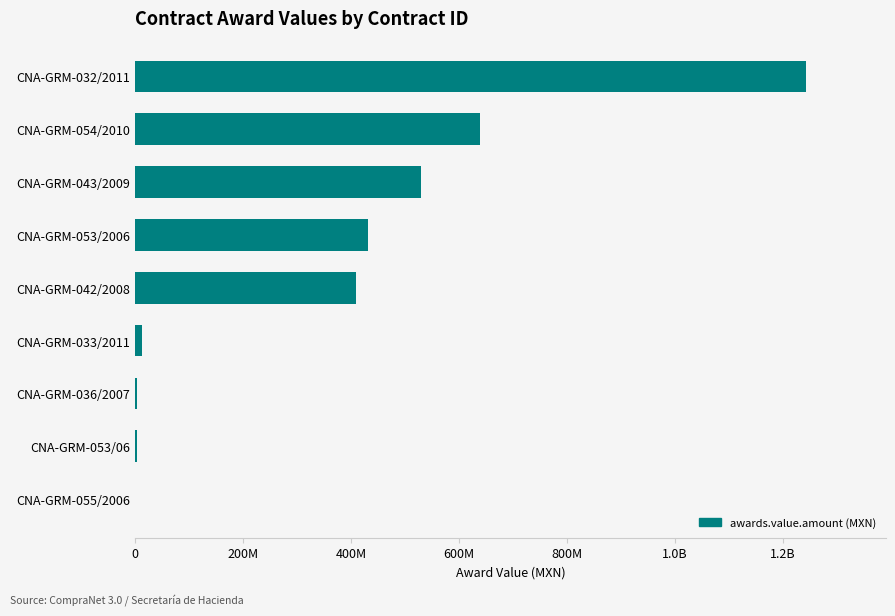

Are the bars grouped side by side (vs. stacked)?

No